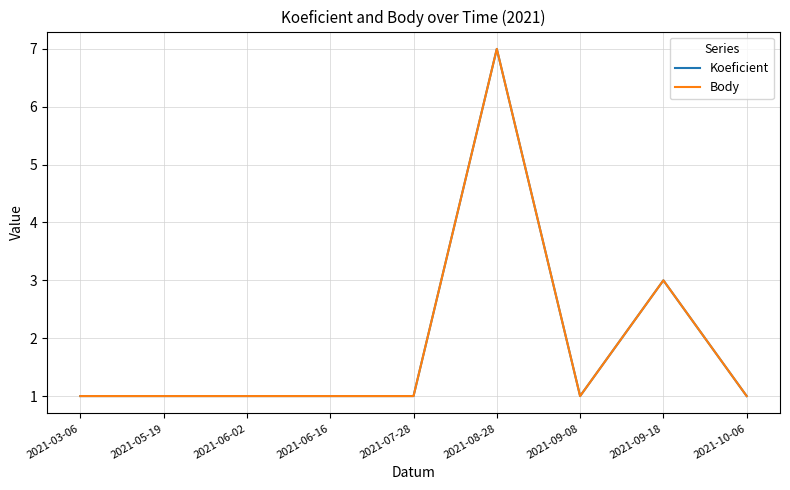

Does the chart have visible grid lines?

Yes